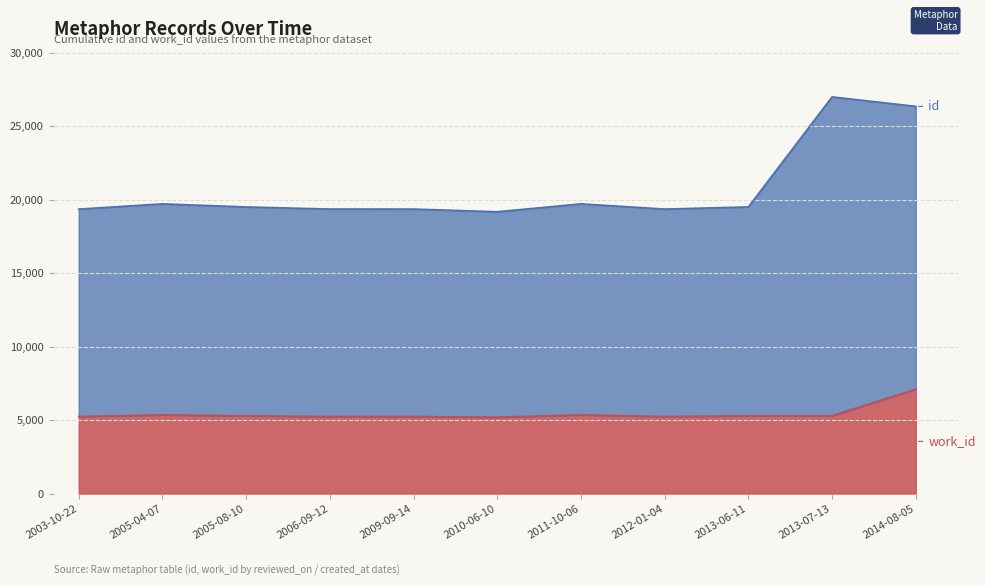

What is the maximum value for work_id?

7106